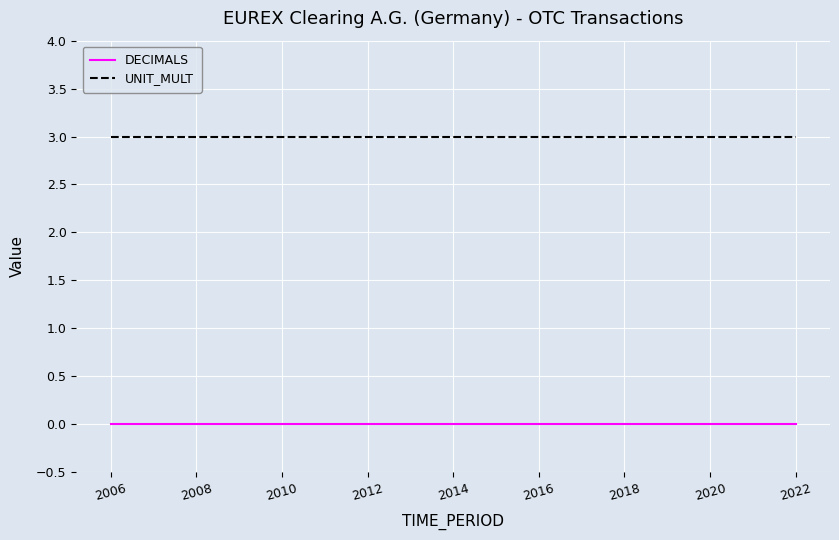

Reading left to right, what are all the values shown in this chart?

DECIMALS: 0	0	0	0	0	0	0	0	0	0	0	0	0	0	0	0	0
UNIT_MULT: 3	3	3	3	3	3	3	3	3	3	3	3	3	3	3	3	3